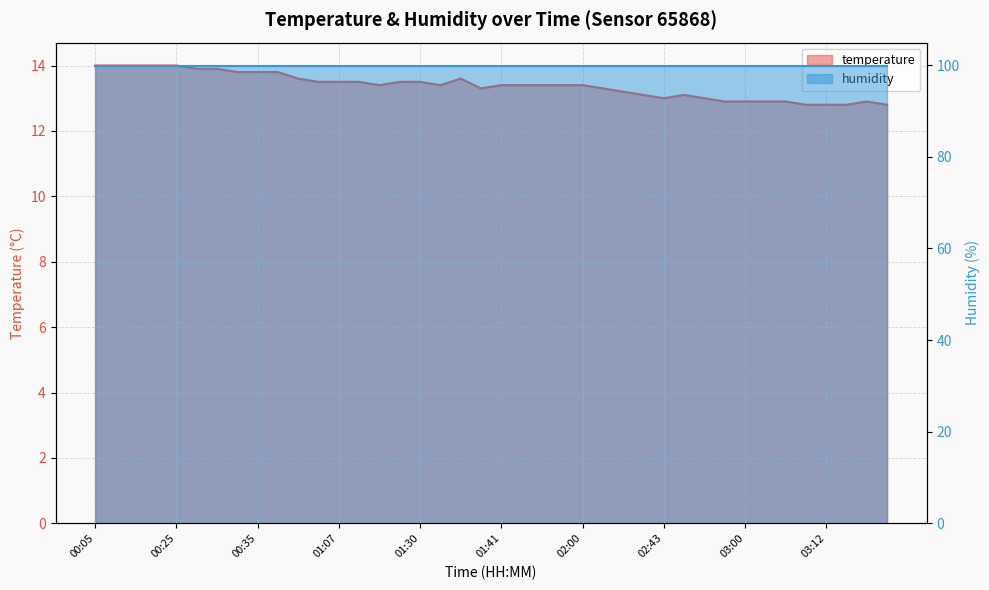

What position from the right is 00:35?

32